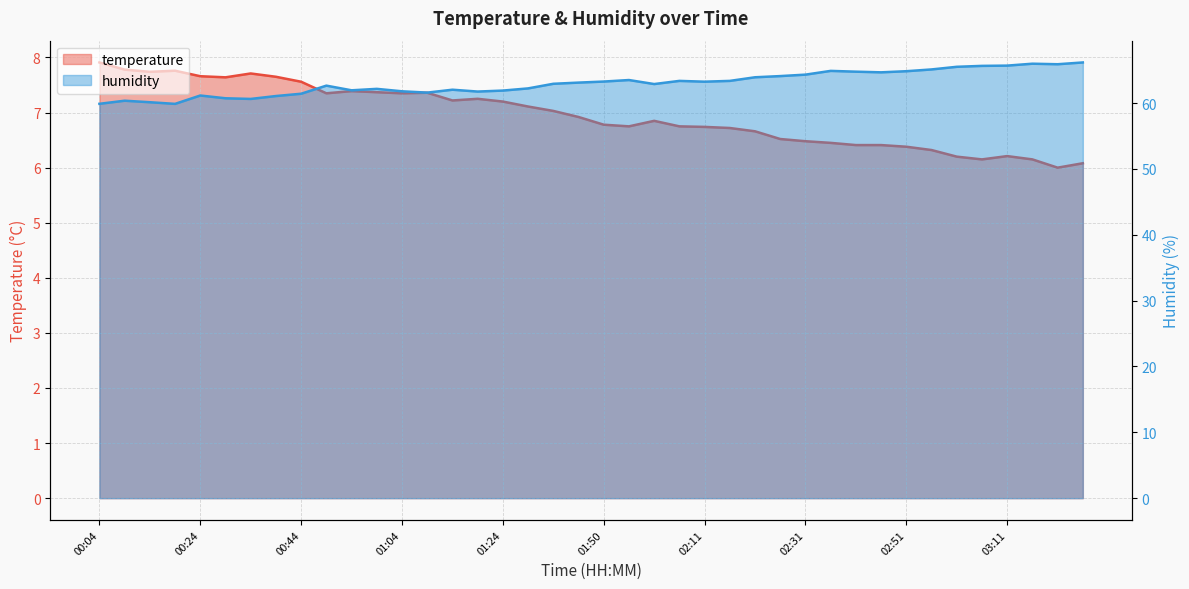

What value does the humidity series have at 00:24?

61.1